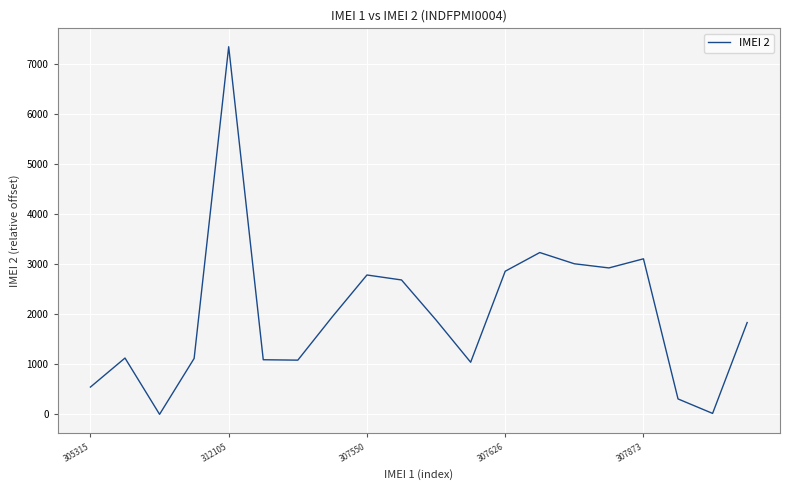

What is the maximum value shown in the chart?

7335